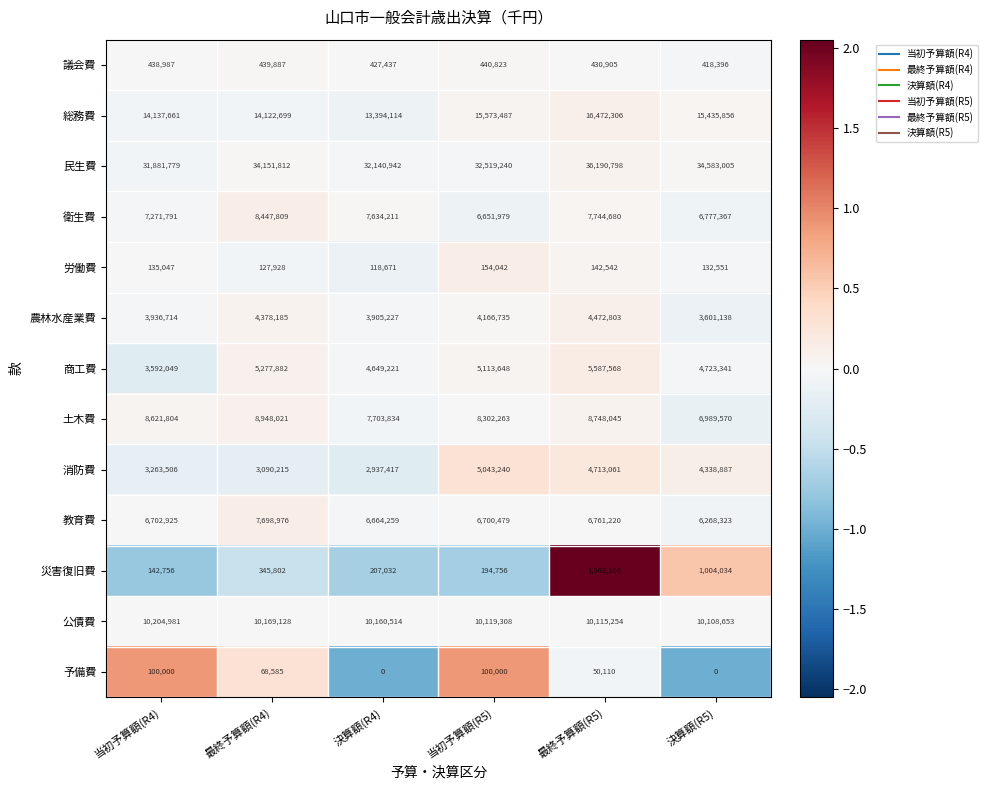

At which label is 災害復旧費 closest to 1052931?

決算額(R5)